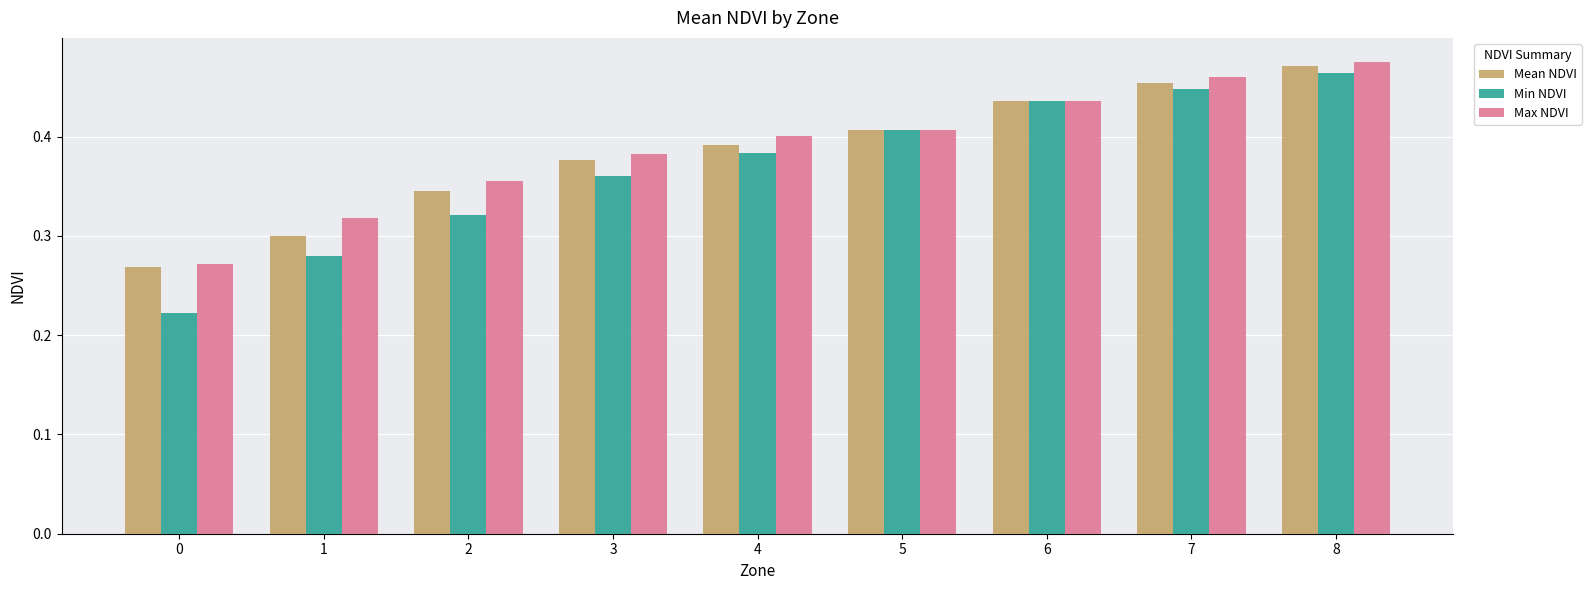

What is the sum of all Max NDVI values?

3.5